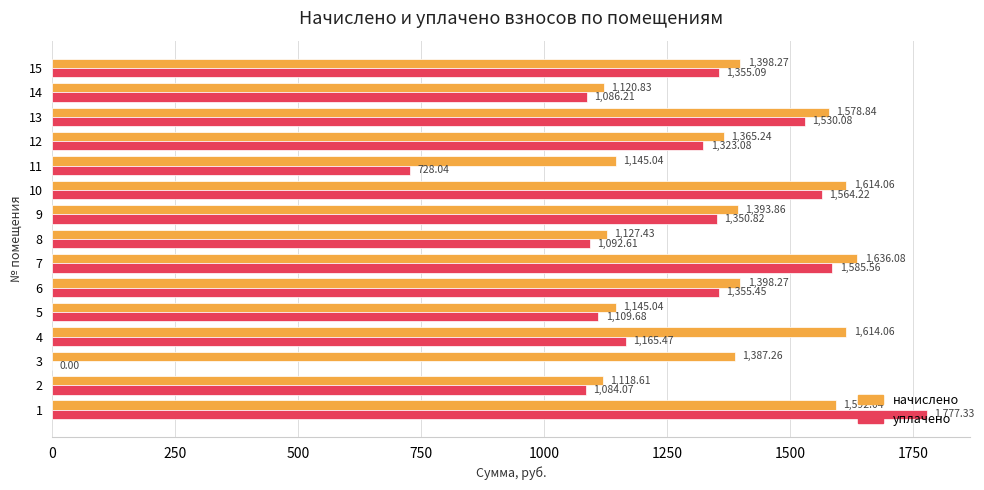

What is the sum of the уплачено values at 6 and 13?

2885.5